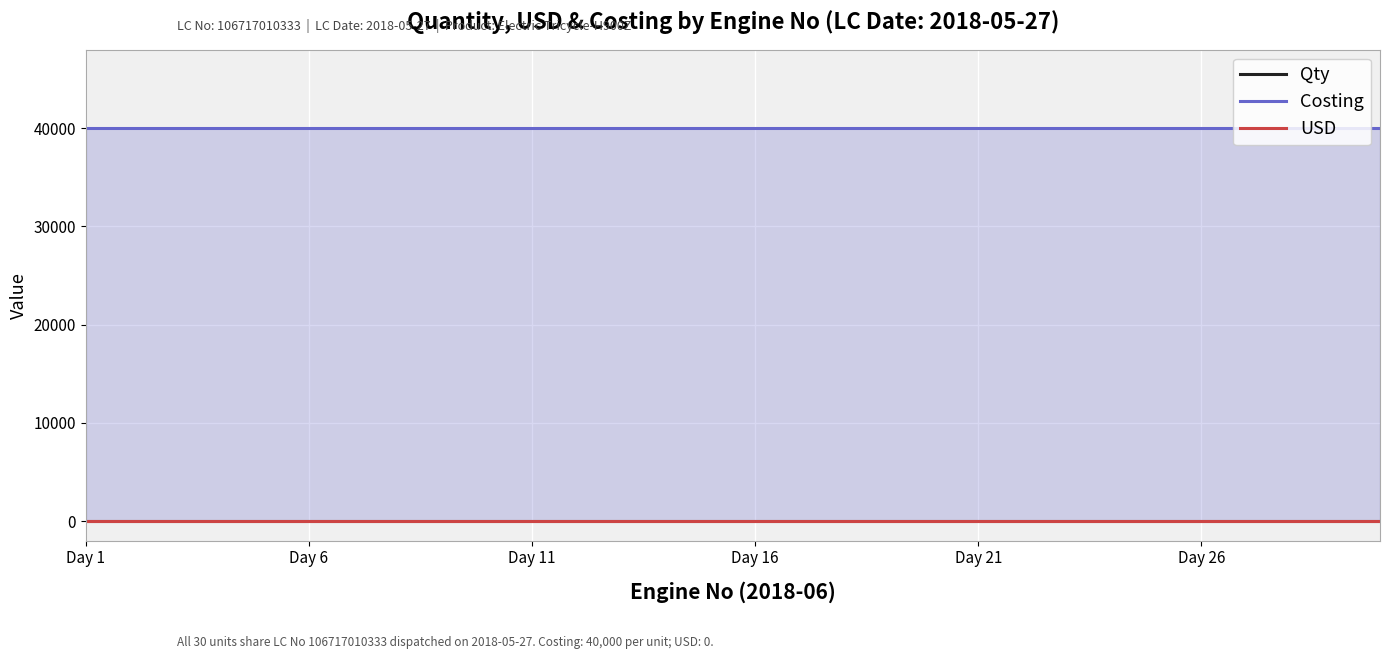

Between Day 11 and Day 6, which is larger?

Day 11